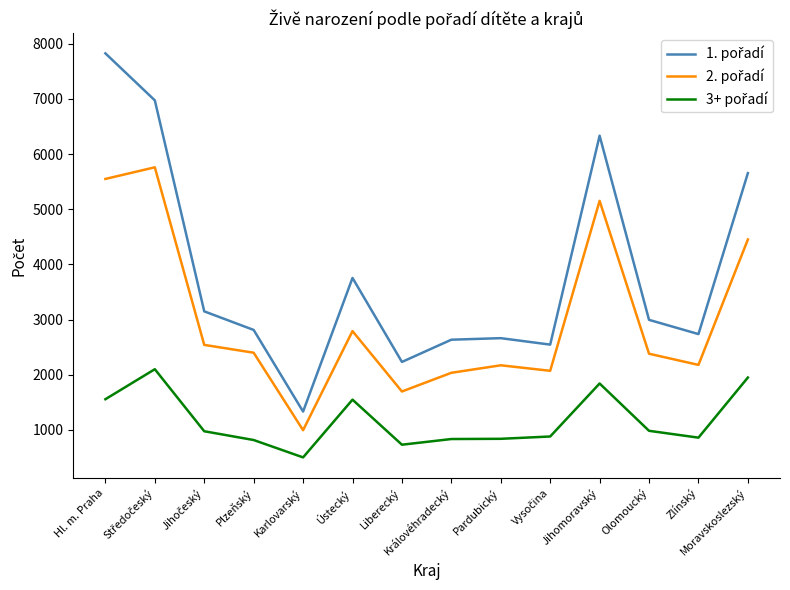

What is the minimum value shown in the chart?

501